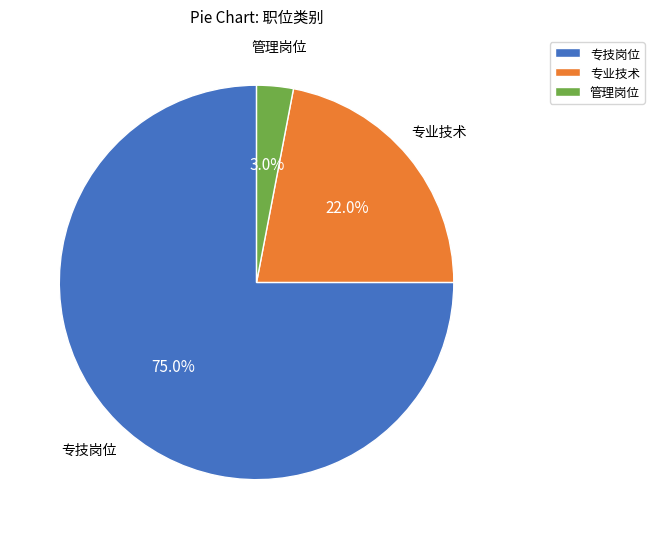

Is there any slice that represents more than half of the pie?

Yes